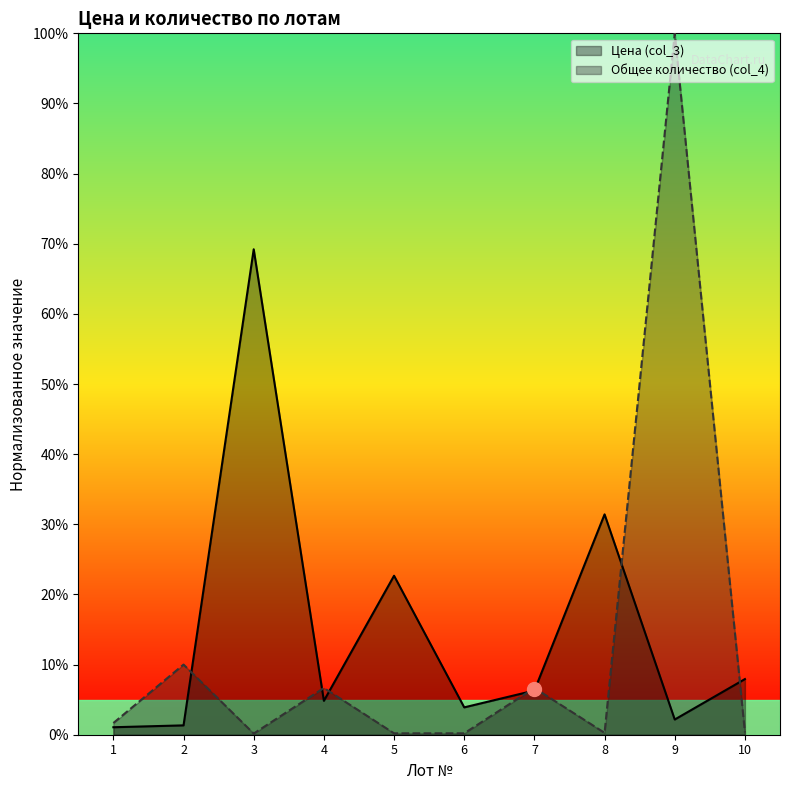

Which series changed the most between 5 and 7?

Цена (col_3)